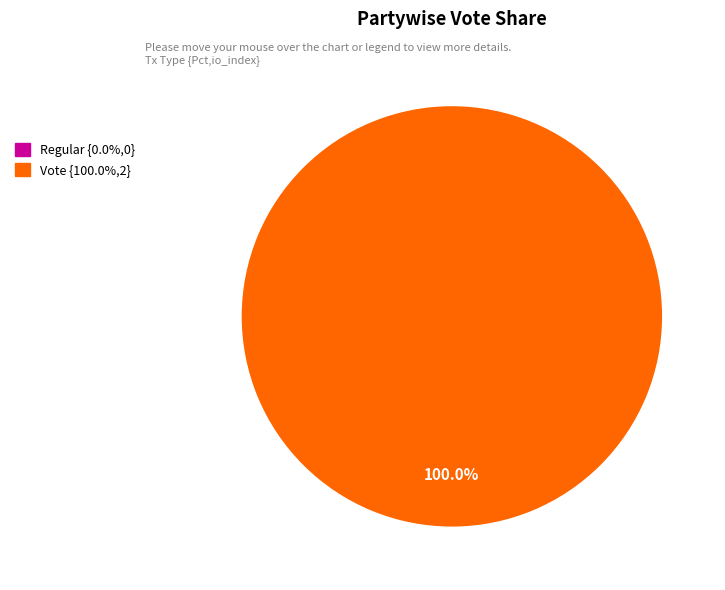

To the nearest percent, what is the difference between the largest and smallest slice percentages?

100%